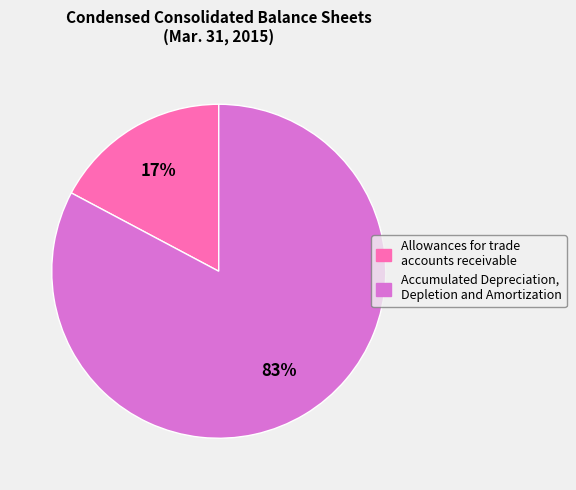

Which category has the biggest portion of the pie?

Accumulated Depreciation, Depletion and Amortization